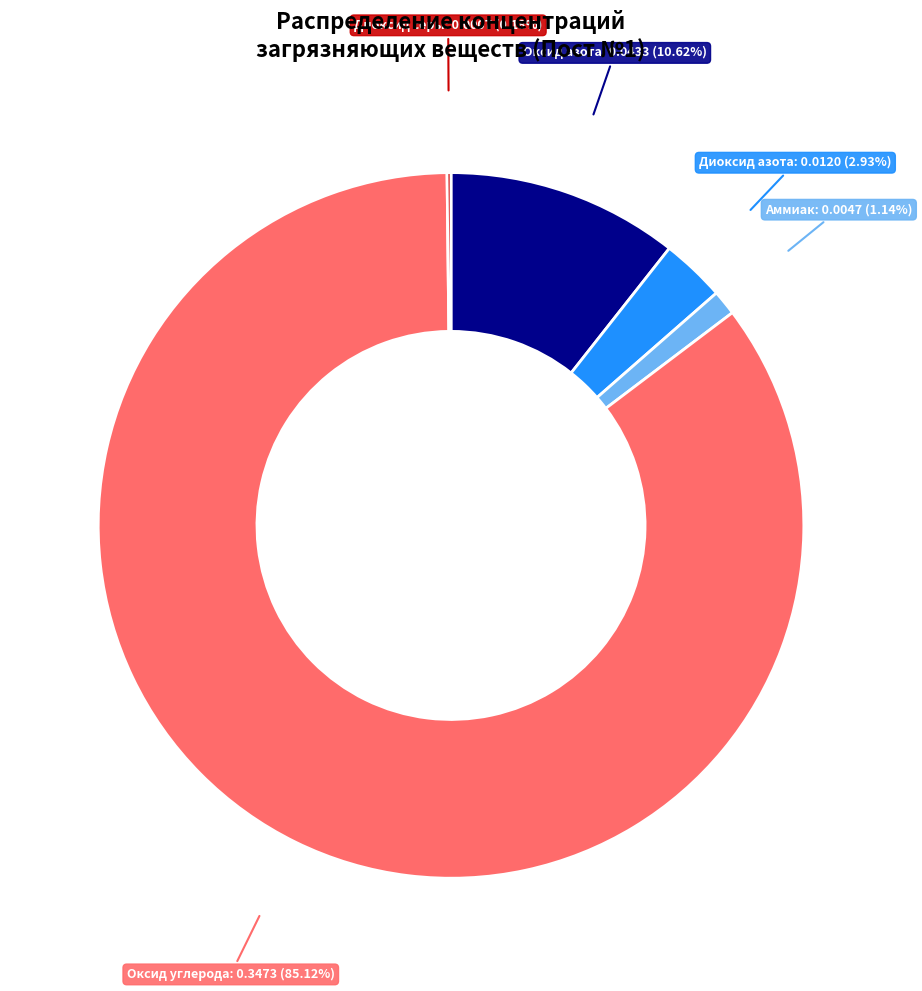

Is there a majority slice in this chart?

Yes